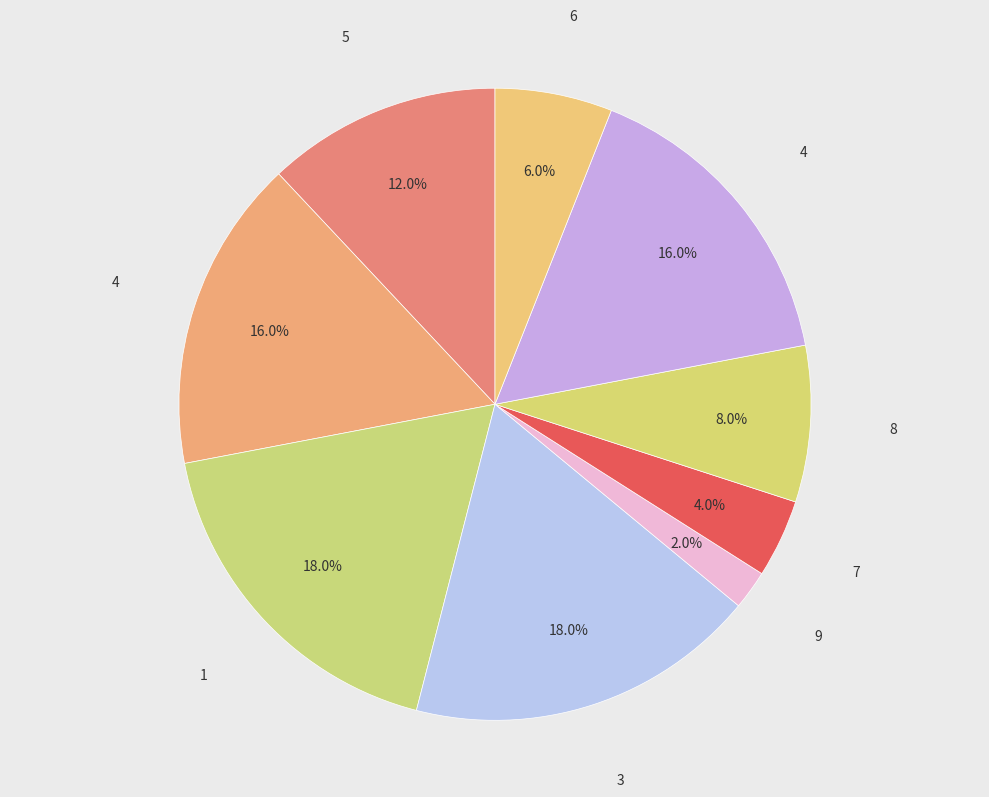

Count the number of slices in the pie.

9